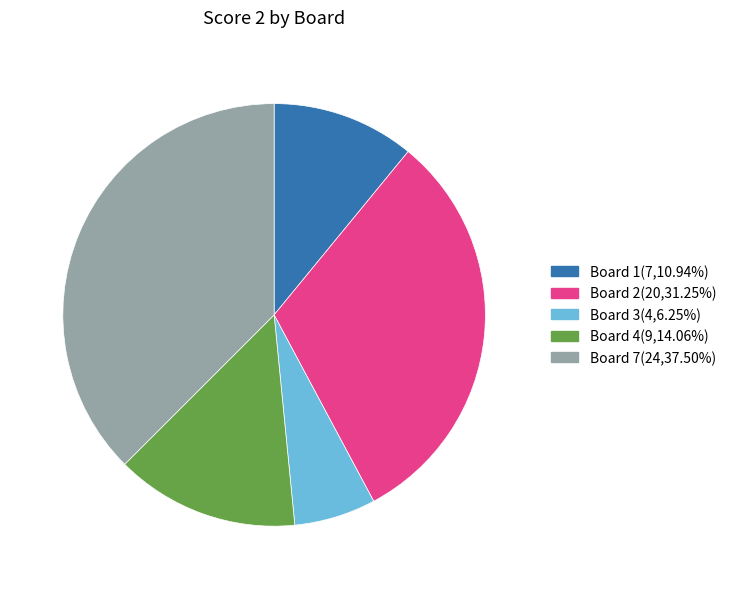

Combined, do Board 2(20,31.25%) and Board 7(24,37.50%) account for over 50%?

Yes